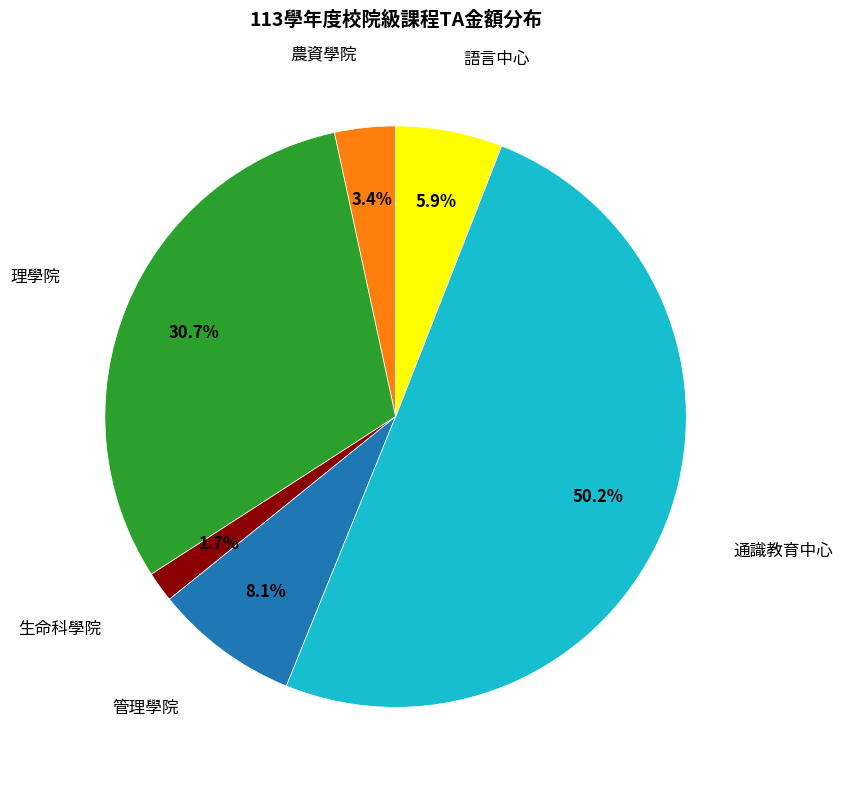

To the nearest percent, what is the difference between the largest and smallest slice percentages?

49%